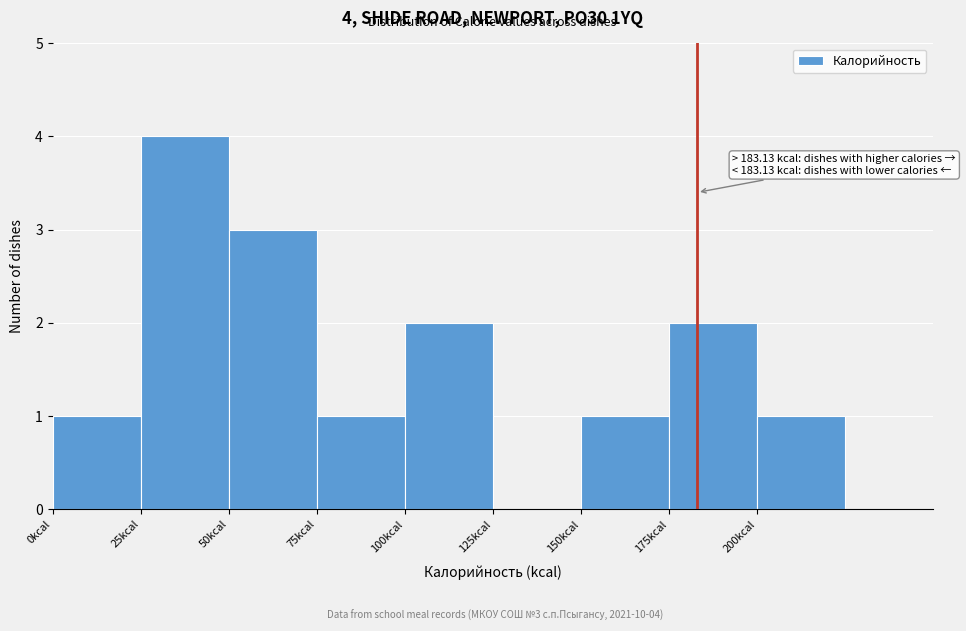

Over which range of the x-axis is the bar tallest?

25 to 50